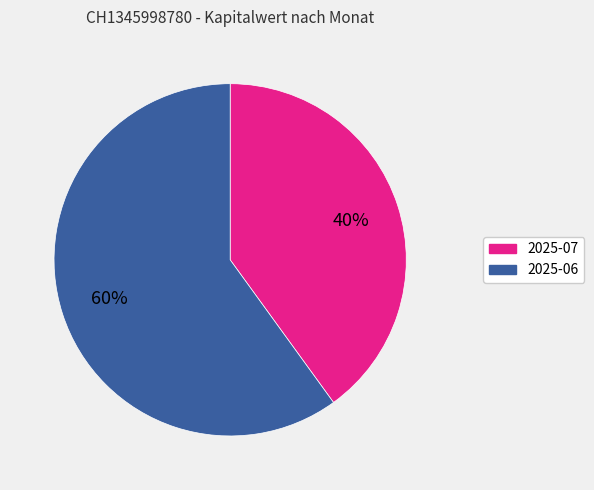

The 2025-07 slice represents 40% of the pie. True or false?

True